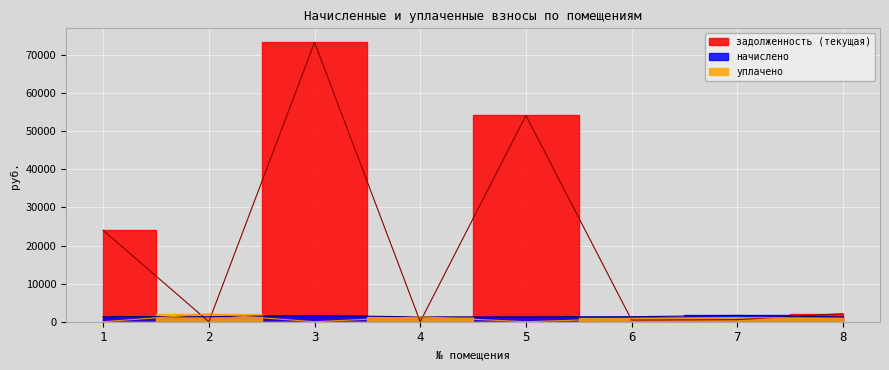

How many series are shown in this chart?

3